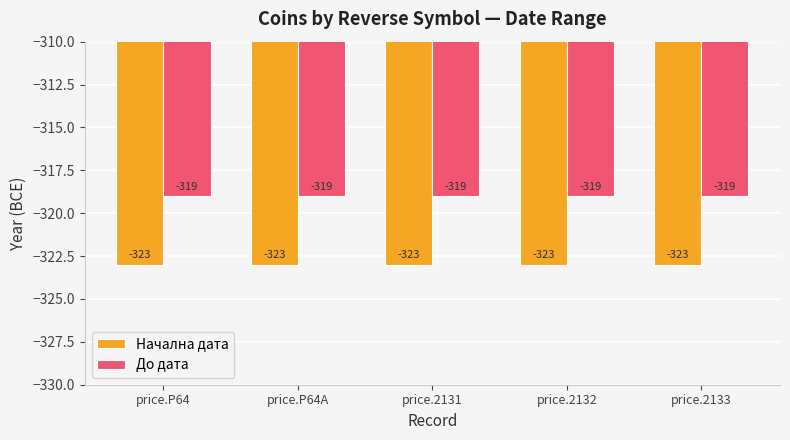

Is the value of До дата at price.P64A greater than the value of Начална дата at price.2131?

Yes